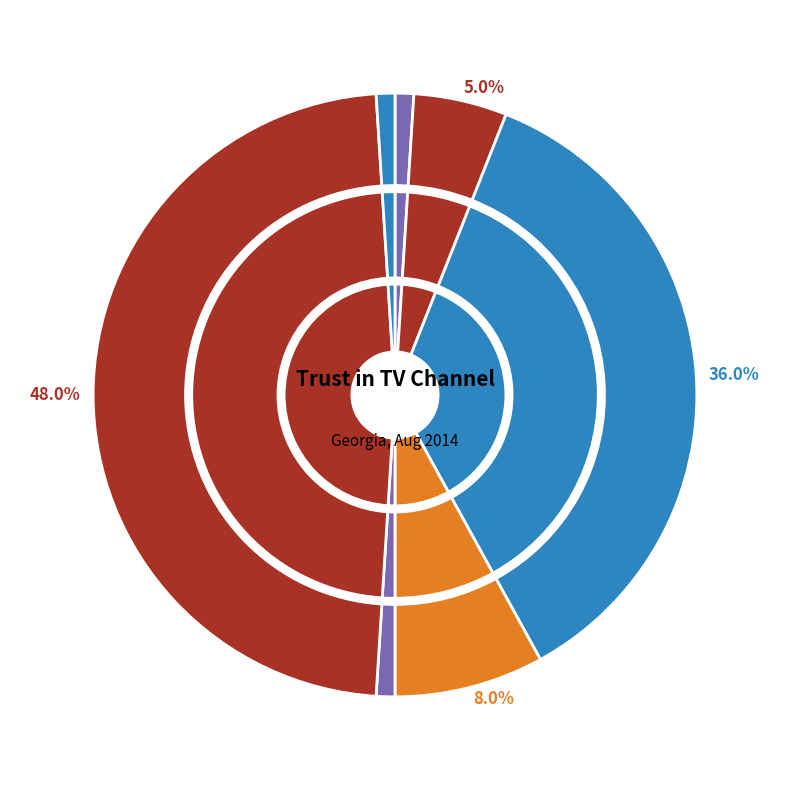

What percentage do DK and Fully trust together represent?

49.0%